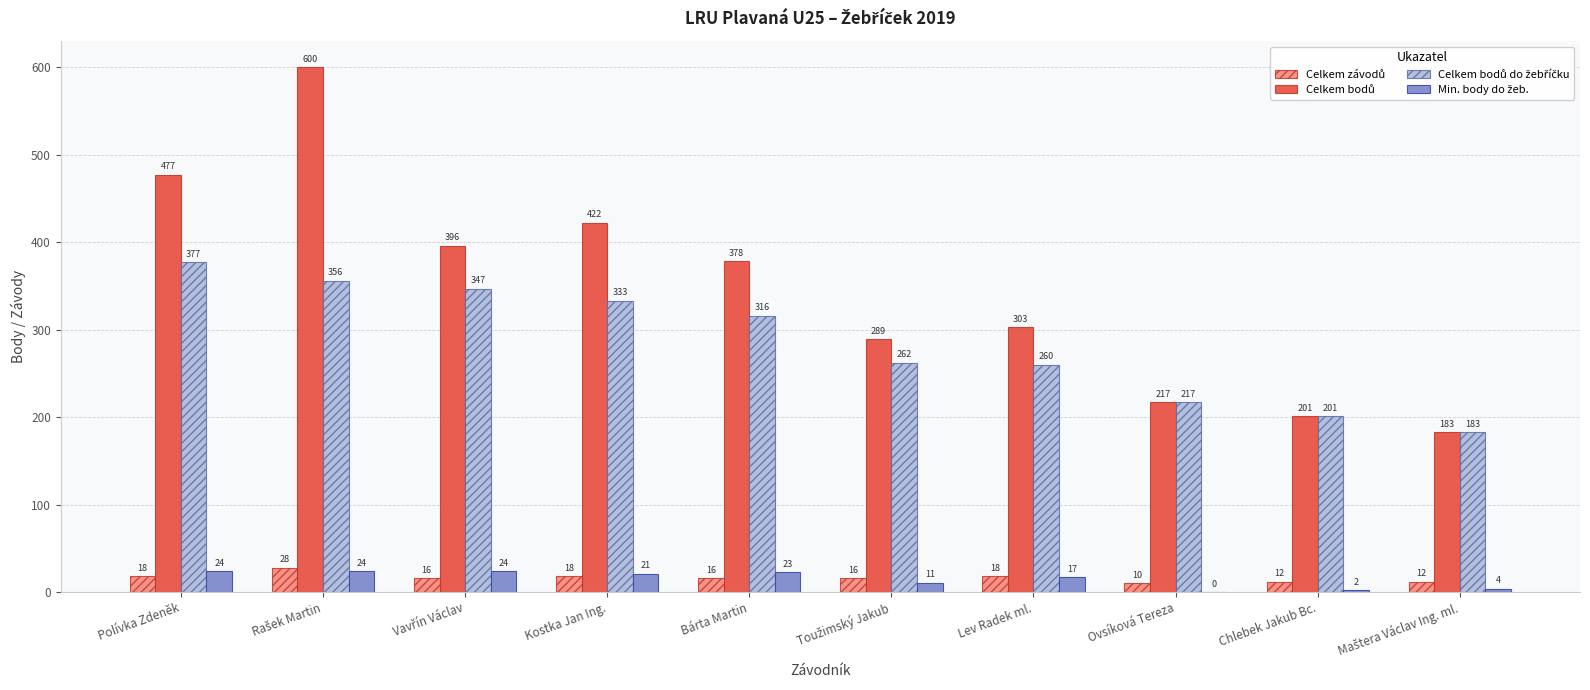

What is the total value across all series at Bárta Martin?

733